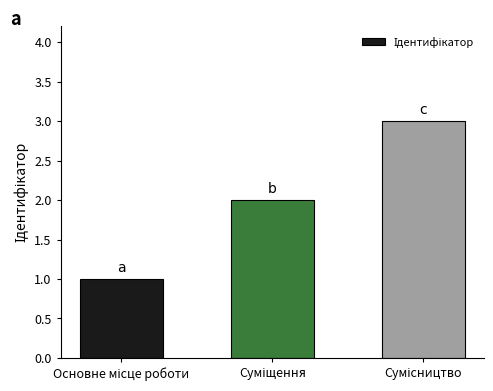

What is the sum of all values?

6